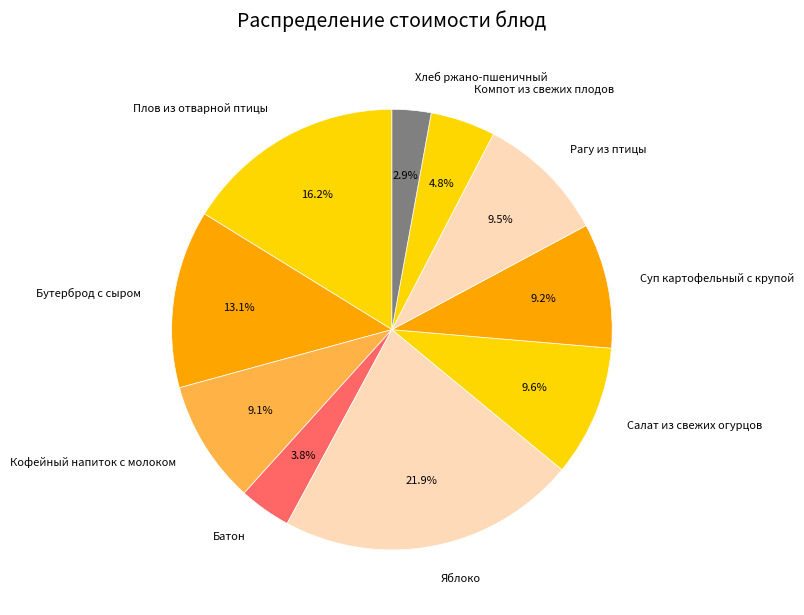

Combined, what portion of the pie is Бутерброд с сыром and Салат из свежих огурцов?

22.7%